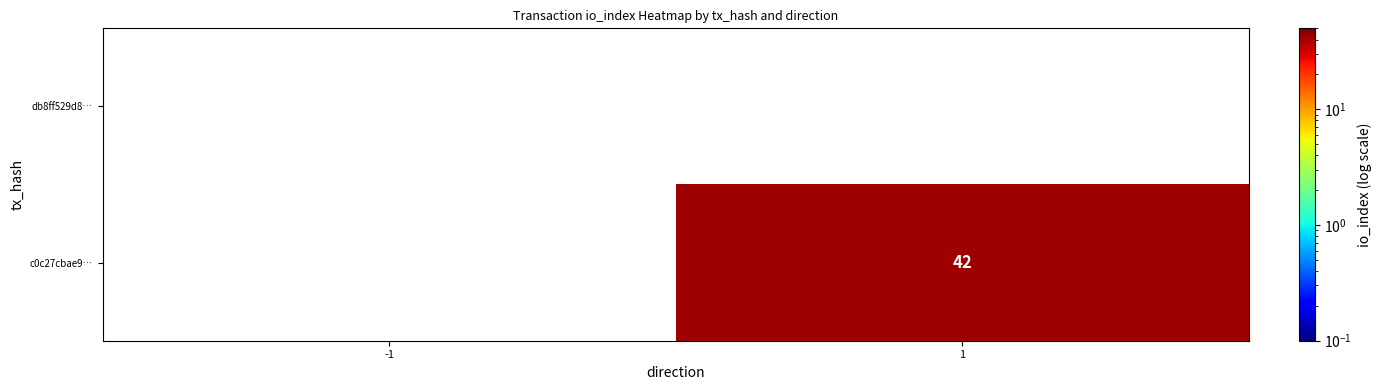

What is the greatest value displayed?

42.0